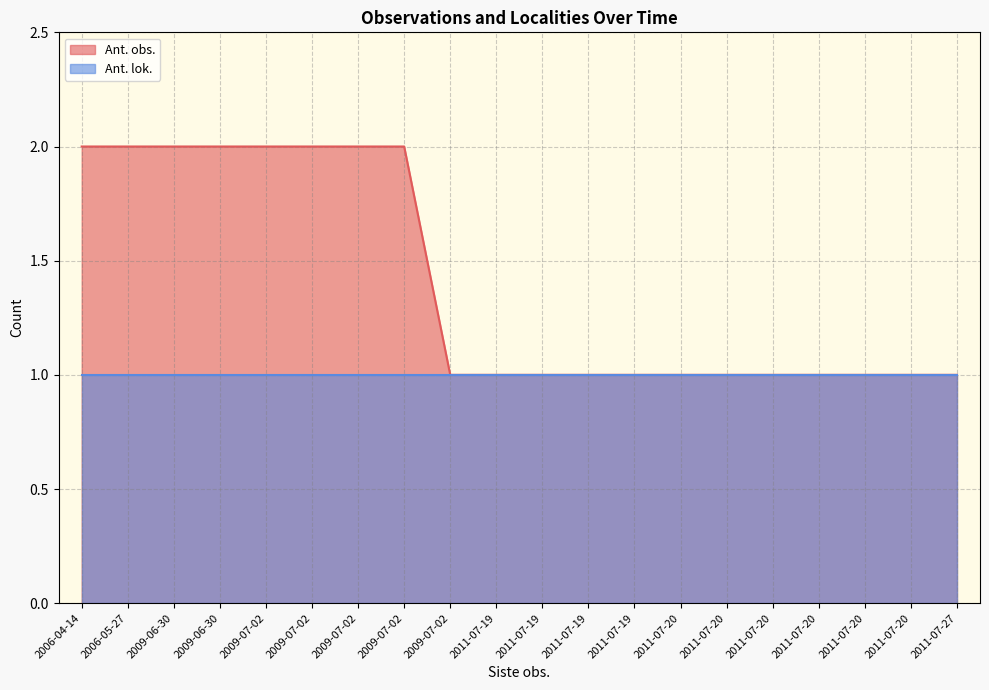

True or false: the data has more than 2 interior local peaks.

False